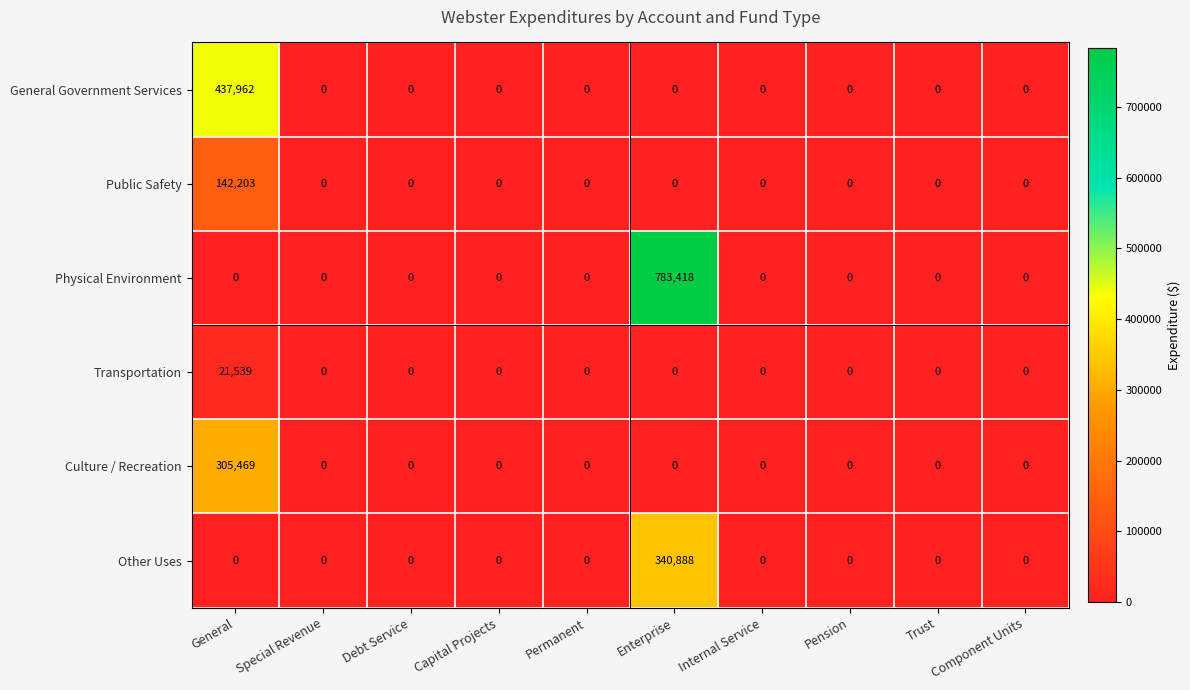

Between General and Special Revenue, which series saw the biggest shift?

General Government Services